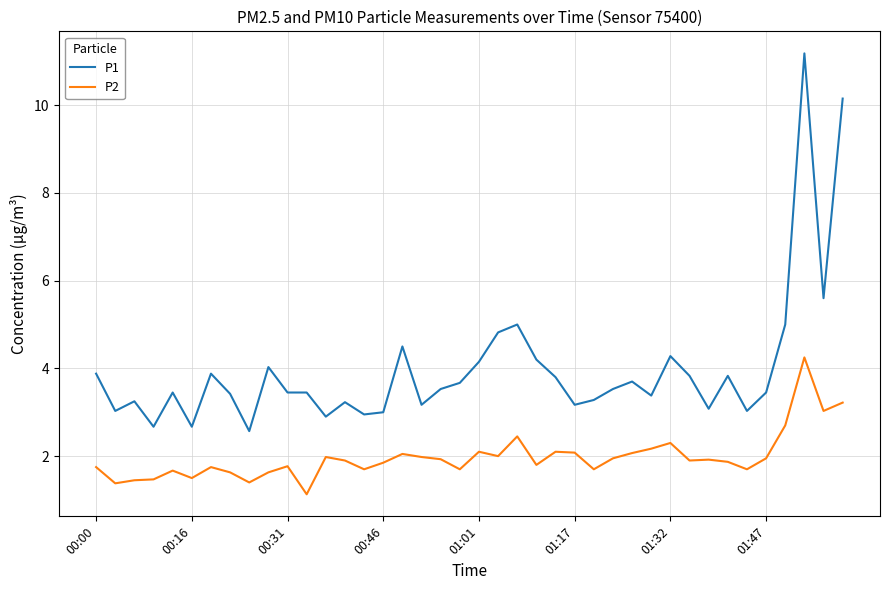

What is the difference between the maximum and minimum values in the P1 series?

8.6